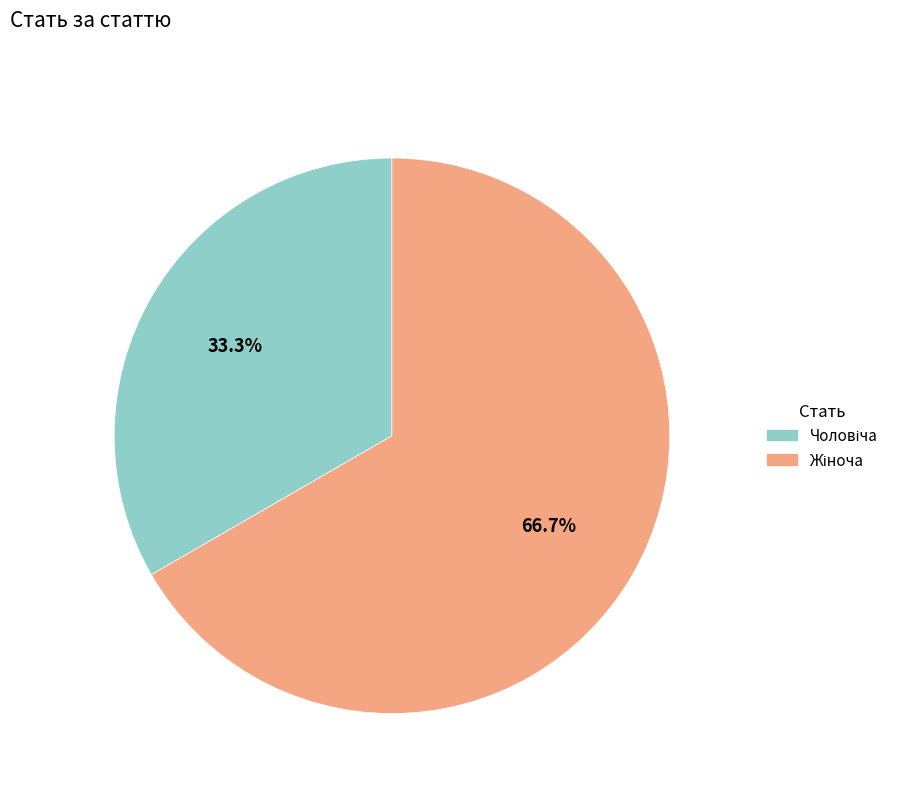

Is there a majority slice in this chart?

Yes